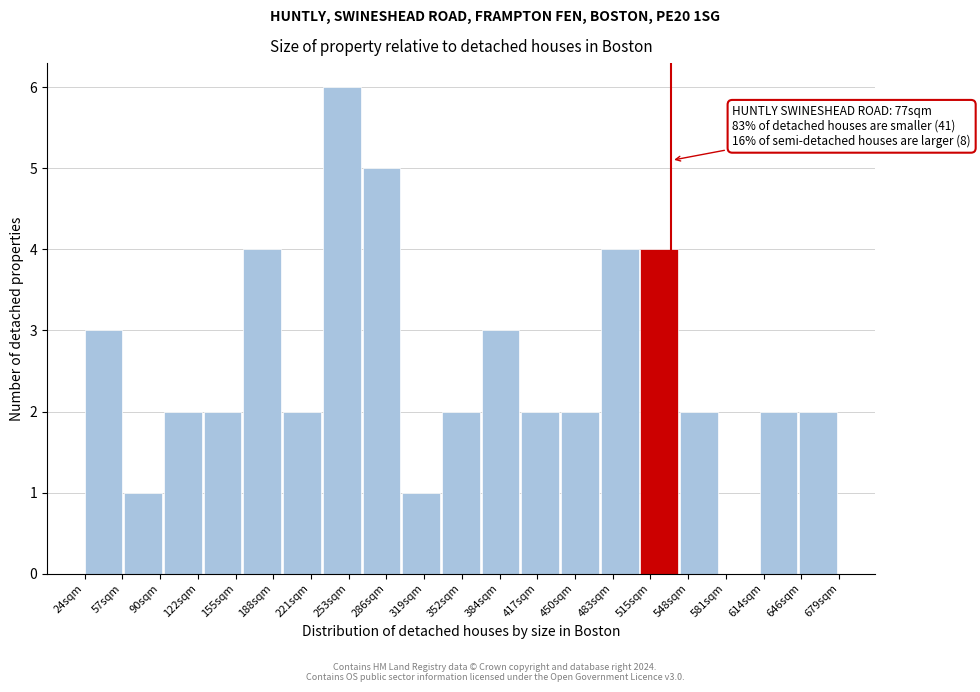

Reading left to right, extract all data points from this chart.

24sqm=3	90sqm=1	122sqm=2	155sqm=2	188sqm=4	221sqm=2	253sqm=6	286sqm=5	319sqm=1	352sqm=2	384sqm=3	417sqm=2	450sqm=2	483sqm=4	515sqm=4	548sqm=2	581sqm=0	614sqm=2	646sqm=2